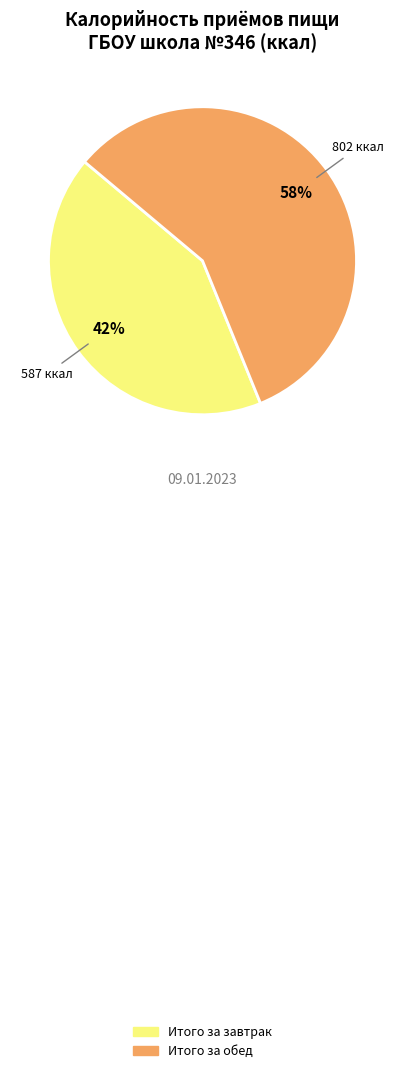

Between Итого за завтрак and Итого за обед, which is larger?

Итого за обед